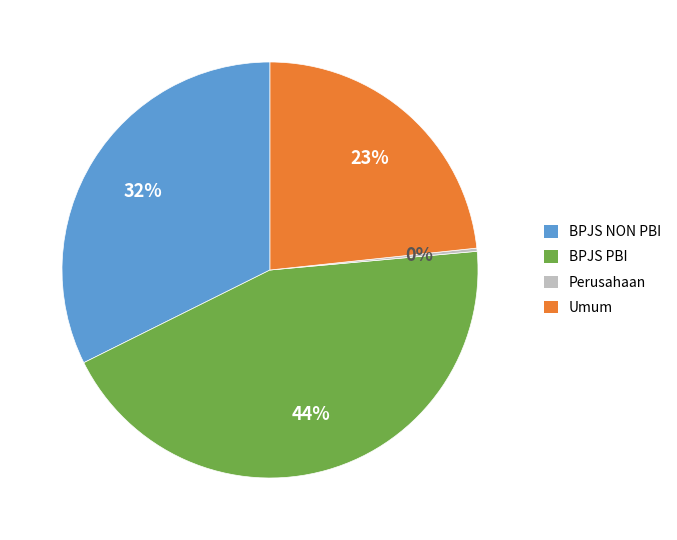

To the nearest percent, what portion does Umum represent?

23%